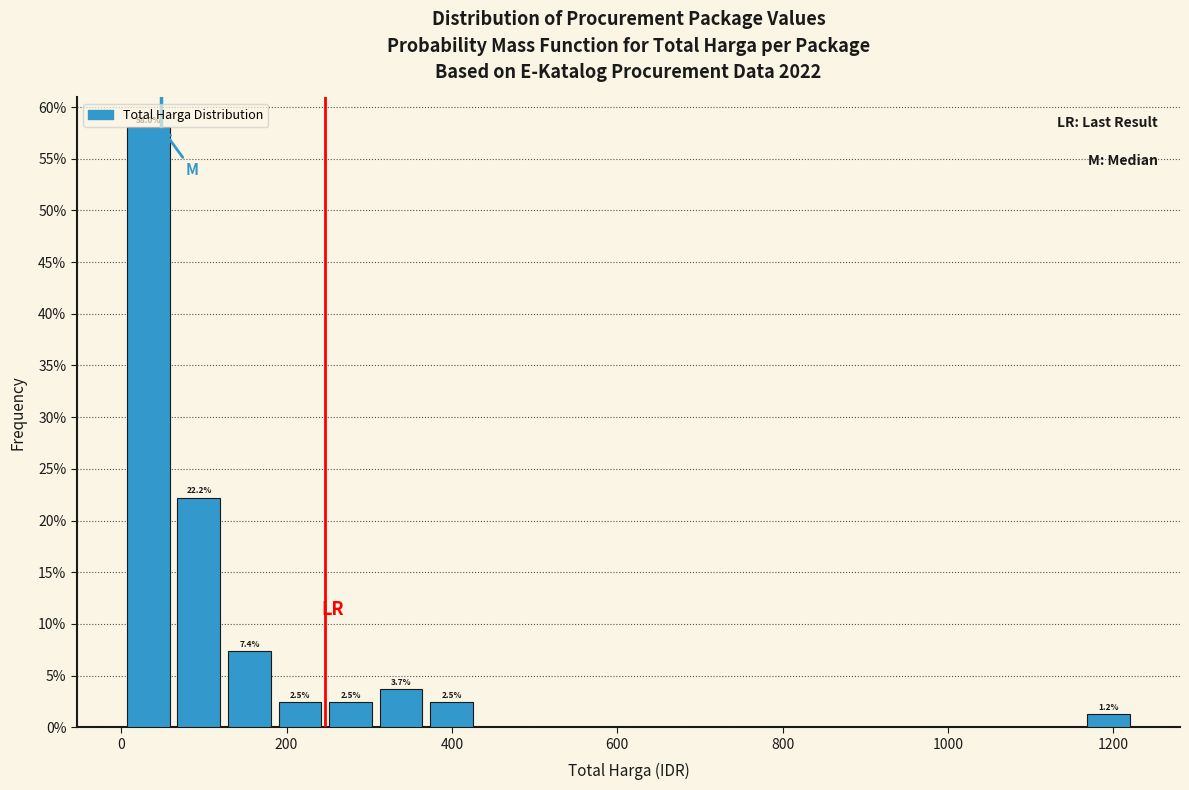

Around what value on the x-axis is the tallest bar? Give the approximate position of its centre, as read against the axis.

40